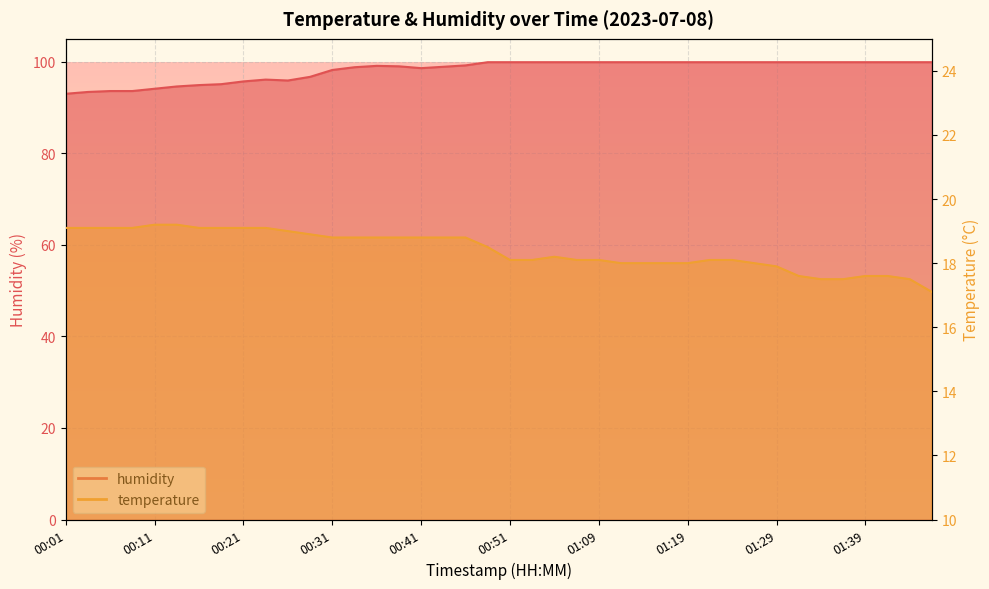

What position from the left is 01:14?

27